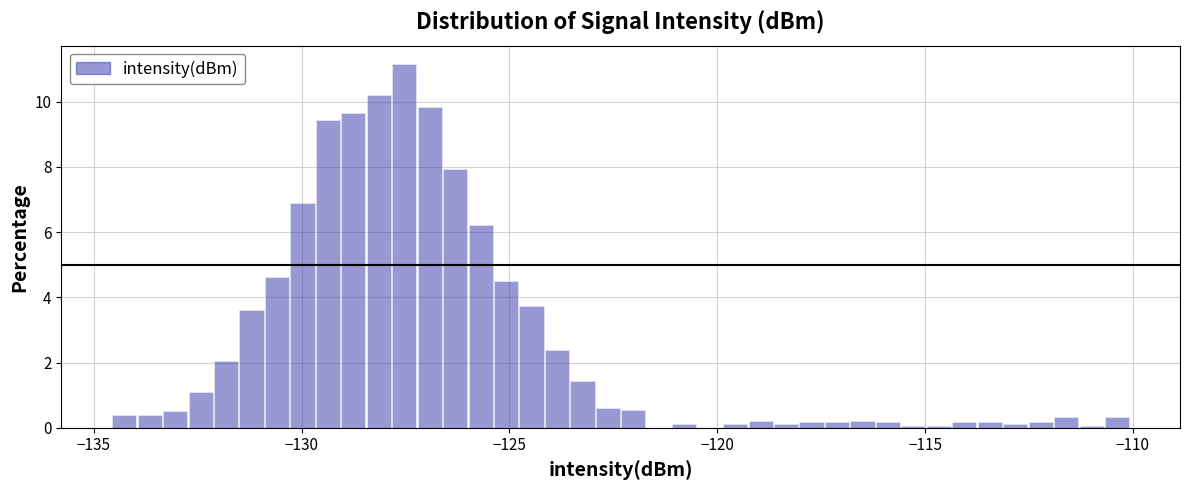

Around what value on the x-axis is the tallest bar? Give the approximate position of its centre, as read against the axis.

-127.5